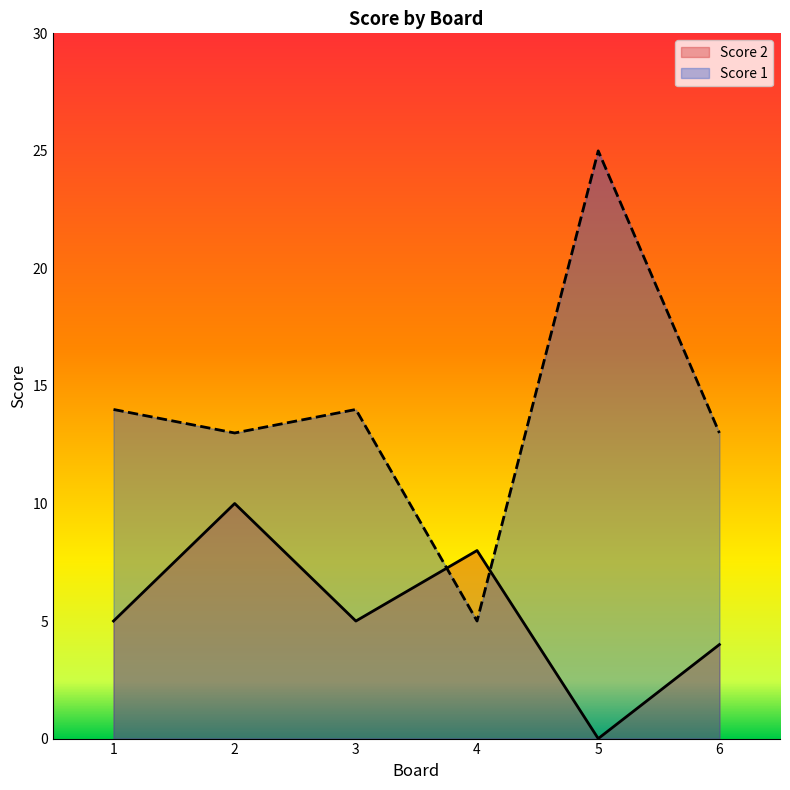

Which series has the largest total across all categories?

Score 1